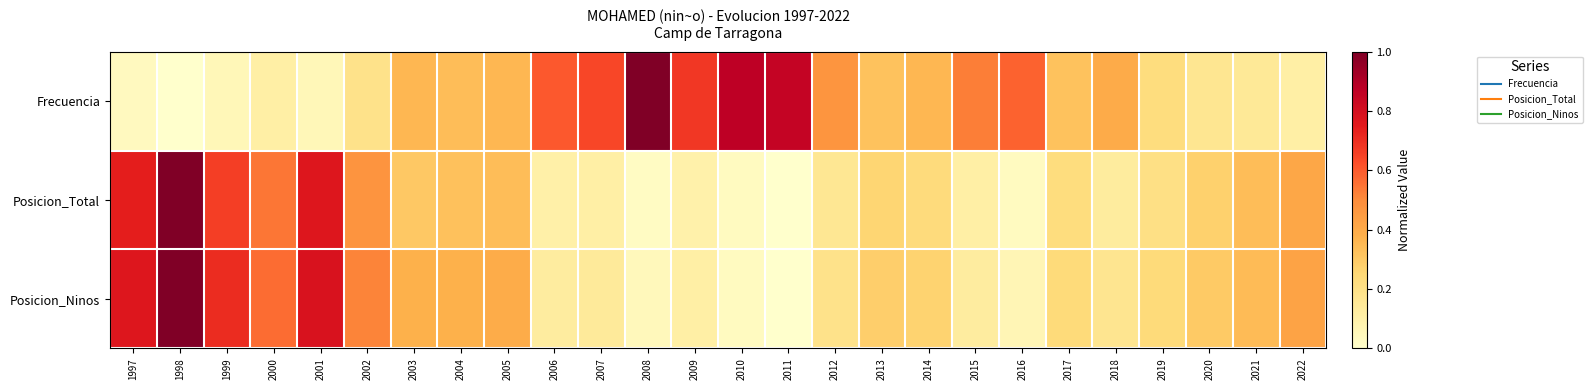

Reading left to right, extract all data points from this chart.

Frecuencia: 1997=0.0	1998=0.0	1999=0.1	2000=0.1	2001=0.1	2002=0.2	2003=0.4	2004=0.3	2005=0.4	2006=0.6	2007=0.6	2008=1.0	2009=0.7	2010=0.9	2011=0.8	2012=0.5	2013=0.3	2014=0.4	2015=0.5	2016=0.6	2017=0.3	2018=0.4	2019=0.2	2020=0.2	2021=0.2	2022=0.1
Posicion_Total: 1997=0.7	1998=1.0	1999=0.7	2000=0.5	2001=0.8	2002=0.5	2003=0.3	2004=0.3	2005=0.3	2006=0.1	2007=0.1	2008=0.0	2009=0.1	2010=0.0	2011=0.0	2012=0.2	2013=0.3	2014=0.2	2015=0.1	2016=0.0	2017=0.2	2018=0.1	2019=0.2	2020=0.3	2021=0.3	2022=0.4
Posicion_Ninos: 1997=0.8	1998=1.0	1999=0.7	2000=0.6	2001=0.8	2002=0.5	2003=0.4	2004=0.4	2005=0.4	2006=0.1	2007=0.1	2008=0.0	2009=0.1	2010=0.0	2011=0.0	2012=0.2	2013=0.3	2014=0.3	2015=0.1	2016=0.1	2017=0.2	2018=0.2	2019=0.2	2020=0.3	2021=0.3	2022=0.4